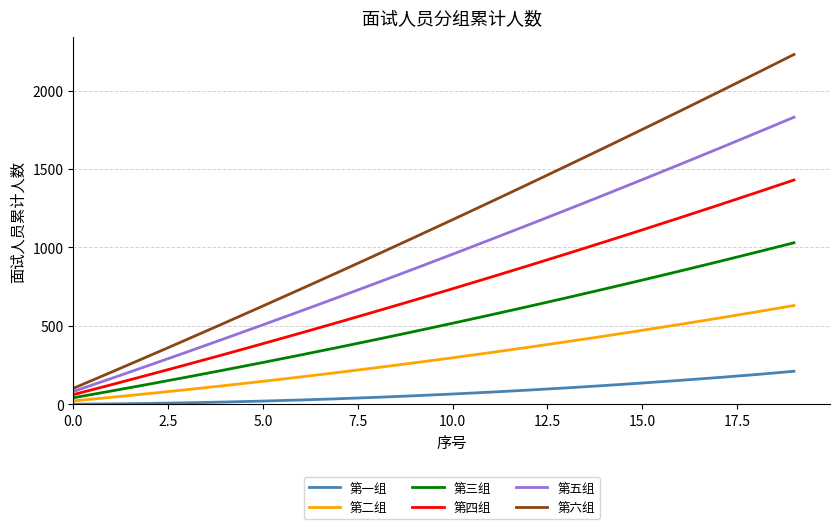

List the series in order of their overall mean, lowest first.

第一组, 第二组, 第三组, 第四组, 第五组, 第六组